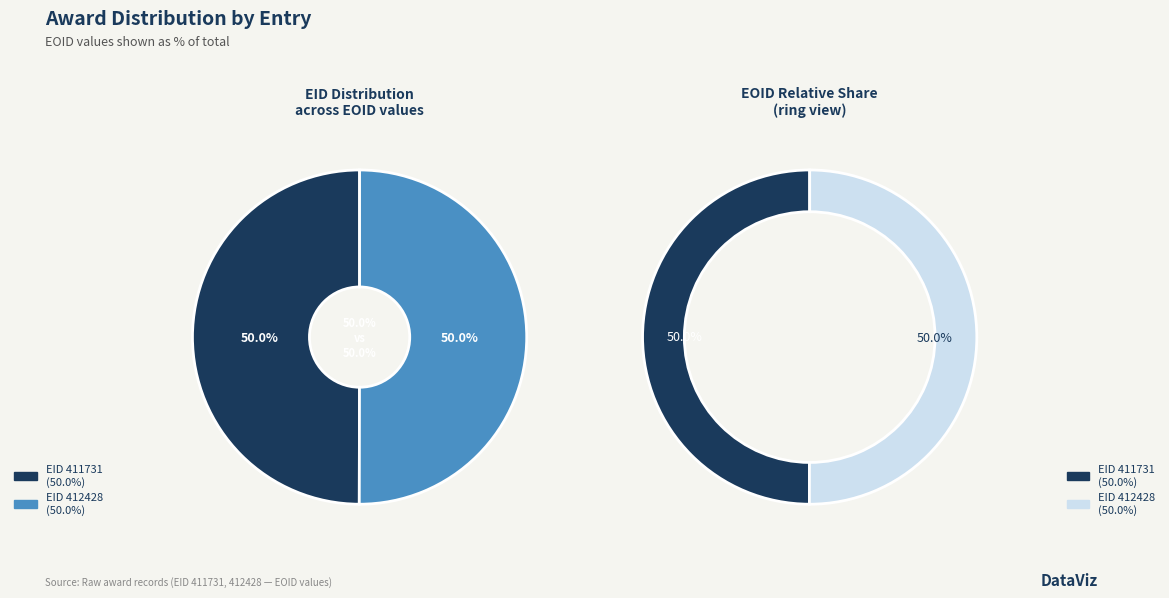

True or false: 412428 accounts for 64% of the total.

False